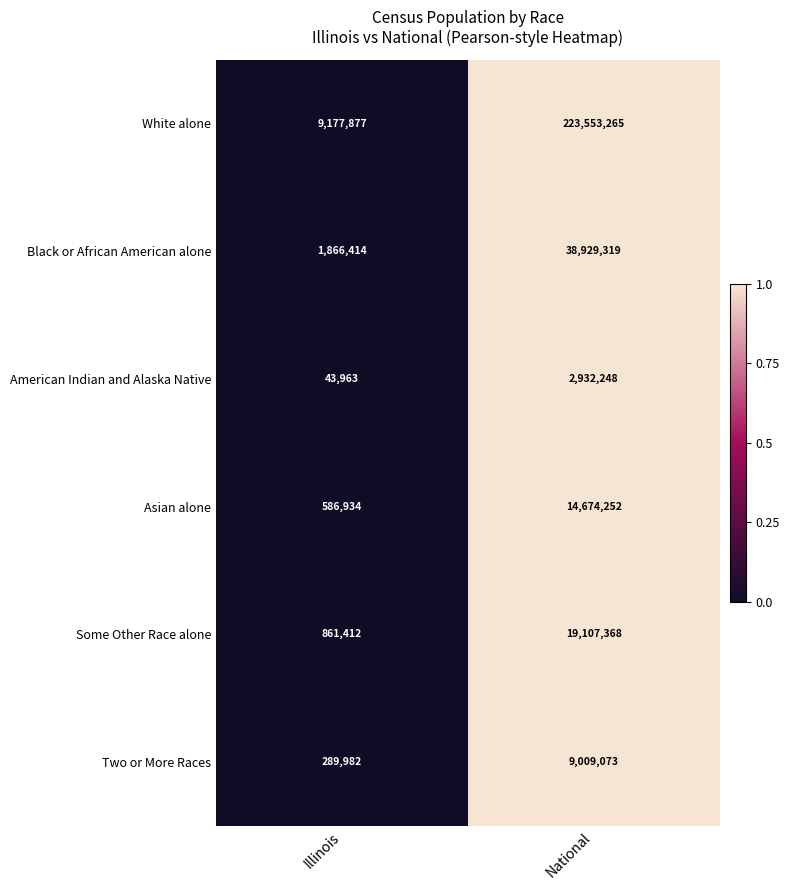

What is the approximate value of Asian alone at National, to the nearest 50?

14674250